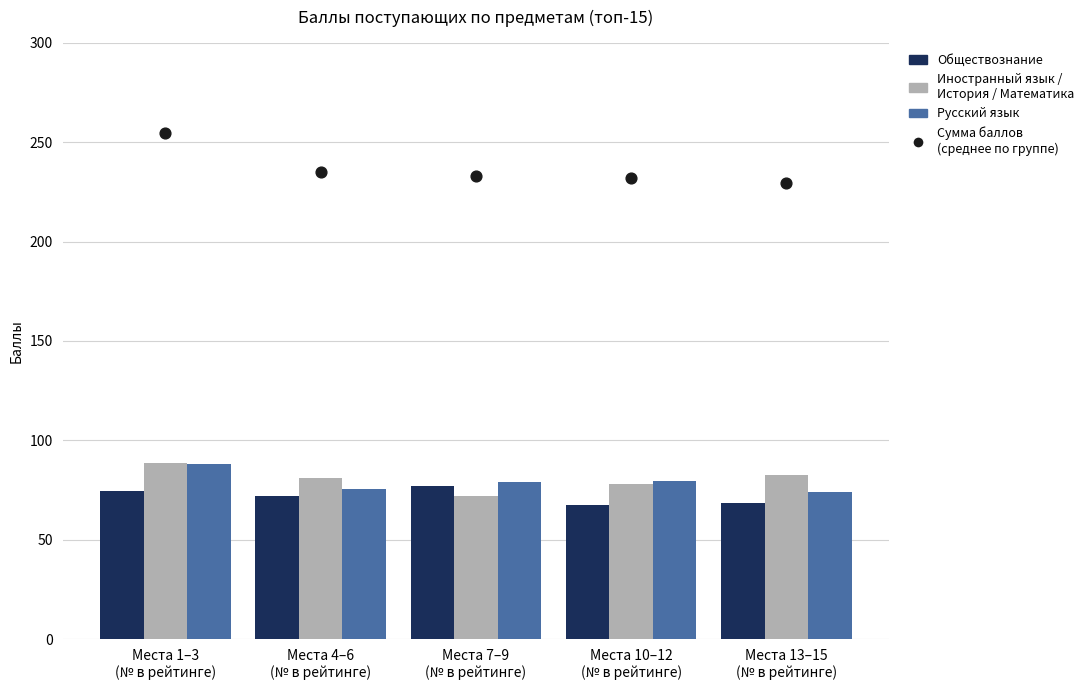

What is the total value across all series at Места 4–6
(№ в рейтинге)?

463.3